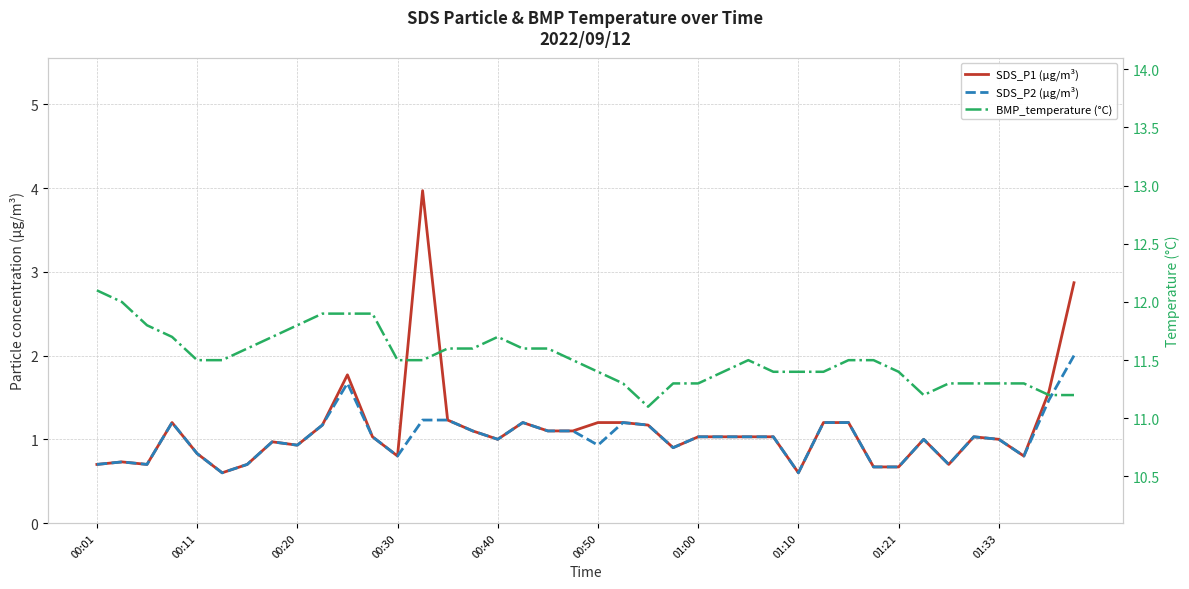

At how many categories does at least one series exceed 5?

40